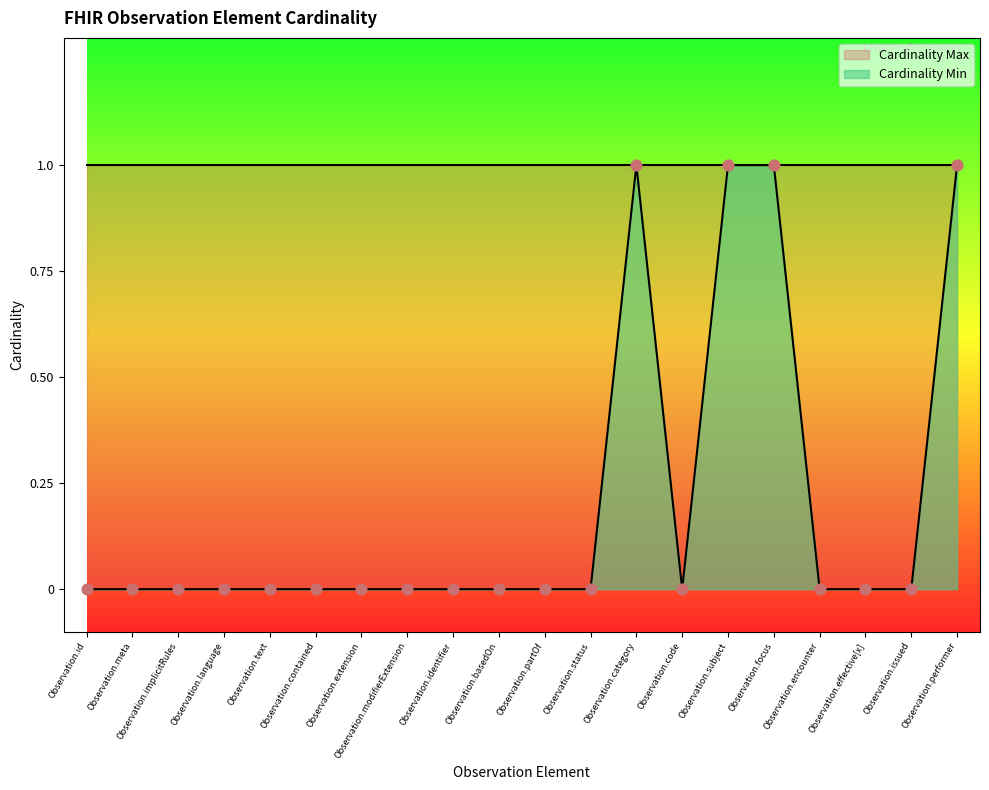

Between Observation.focus and Observation.language, which is larger?

Observation.focus